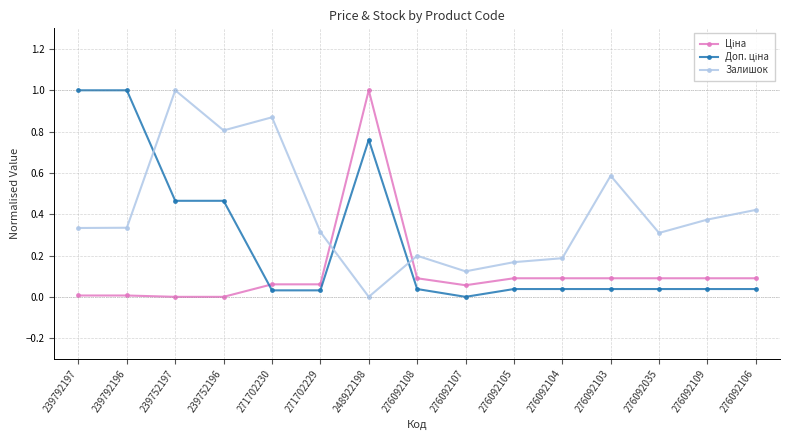

The value of Залишок at 239792197 is 0.1. True or false?

False